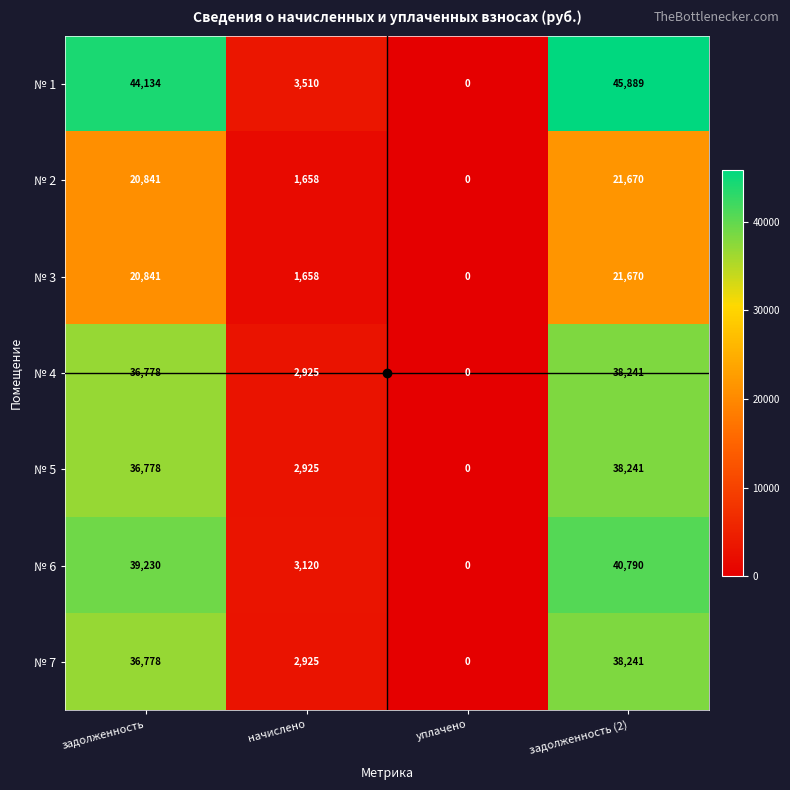

Which series has the largest total across all categories?

№ 1